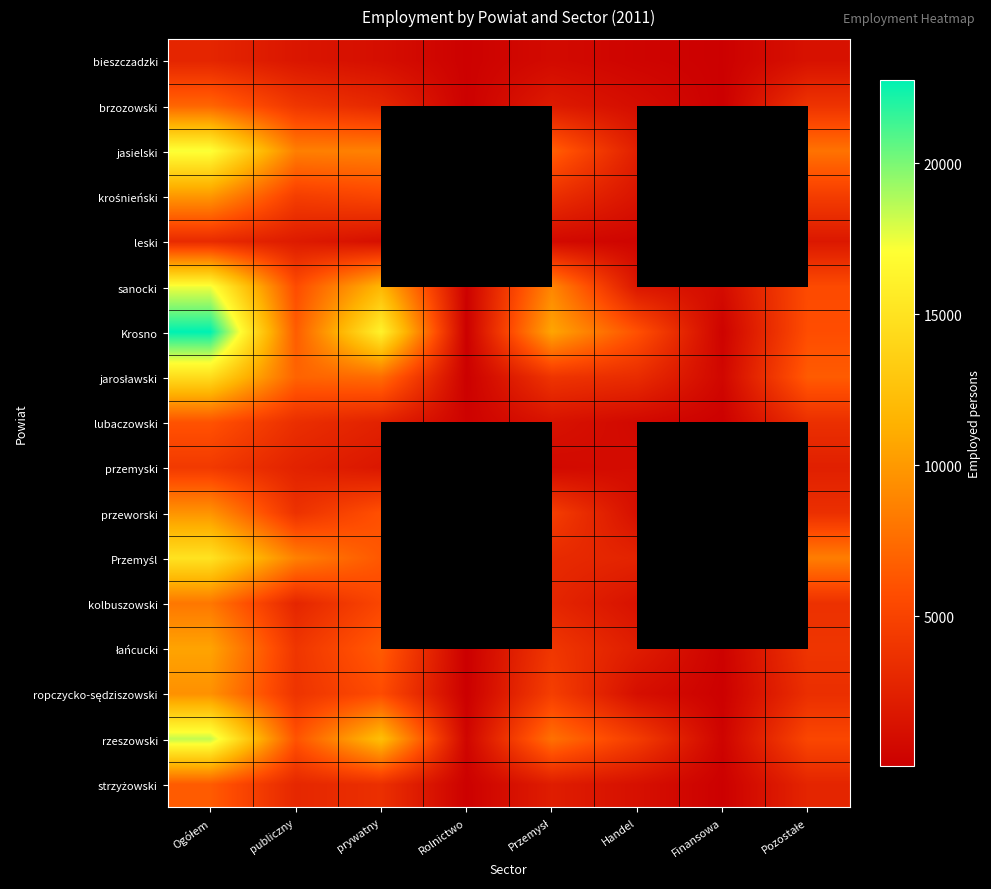

Which series has the largest range (max minus min)?

Krosno